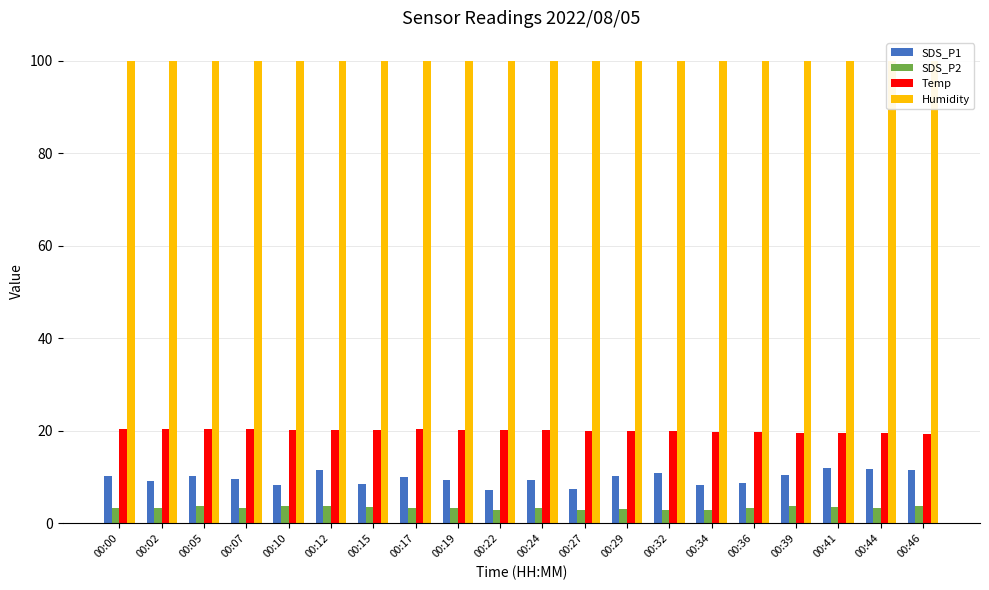

Count the number of data series in this chart.

4